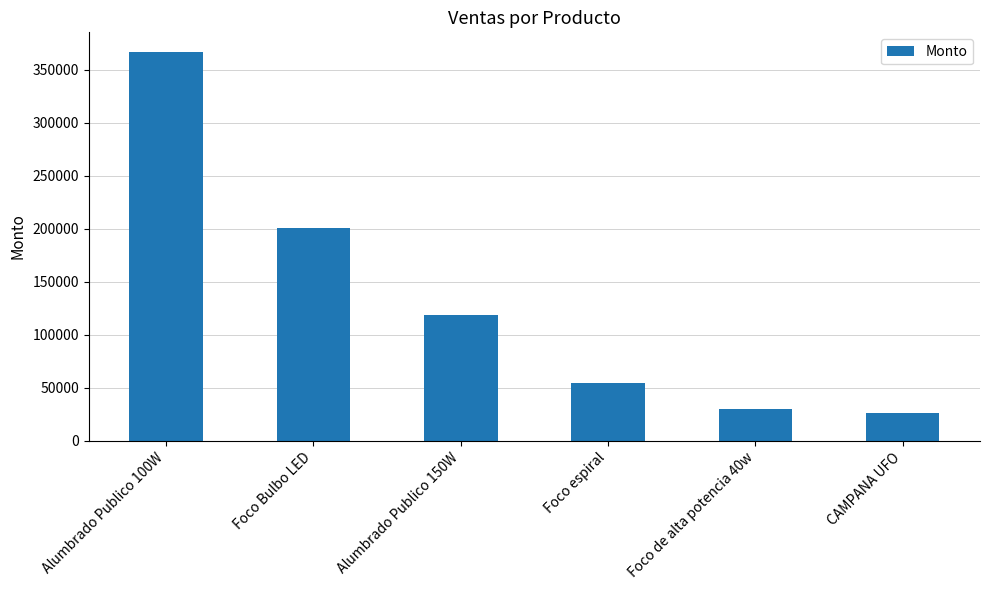

What is the greatest value displayed?

366945